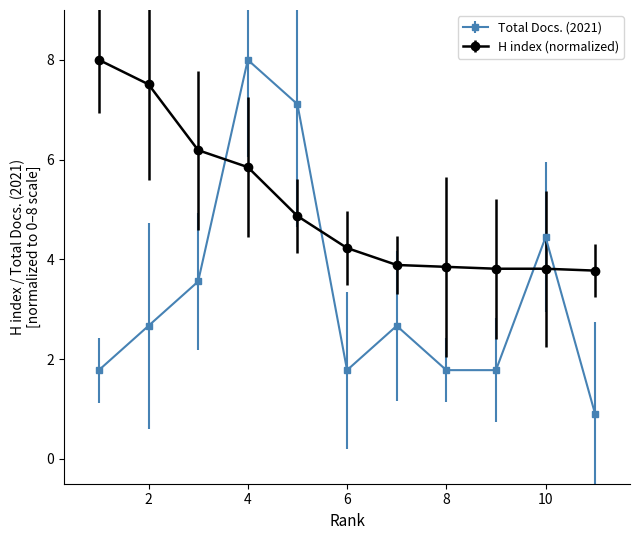

Which series has the largest range (max minus min)?

Total Docs. (2021)